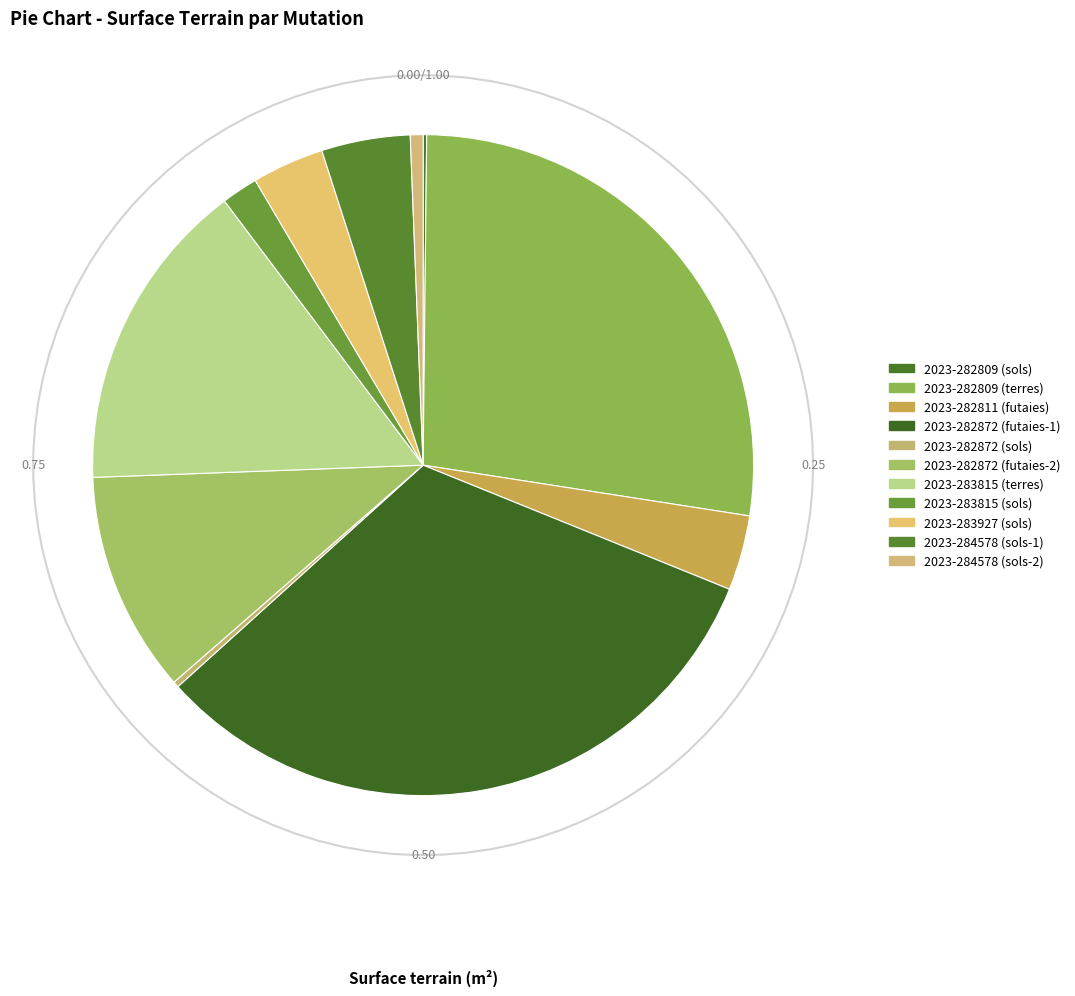

Which category has the smallest portion of the pie?

2023-282809 (sols)